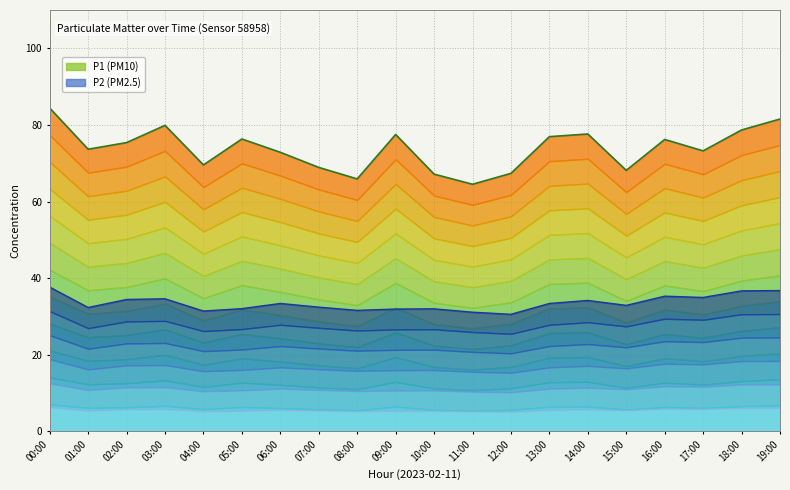

Reading right to left, extract all data points from this chart.

P1 line: 81.5	78.7	73.2	76.2	68.1	77.6	76.9	67.3	64.5	67.2	77.5	65.9	68.9	72.8	76.3	69.5	79.9	75.4	73.7	84.4
P2 line: 36.8	36.7	35.0	35.3	32.9	34.2	33.4	30.6	31.1	32.0	31.9	31.6	32.4	33.4	32.0	31.4	34.6	34.4	32.3	37.6